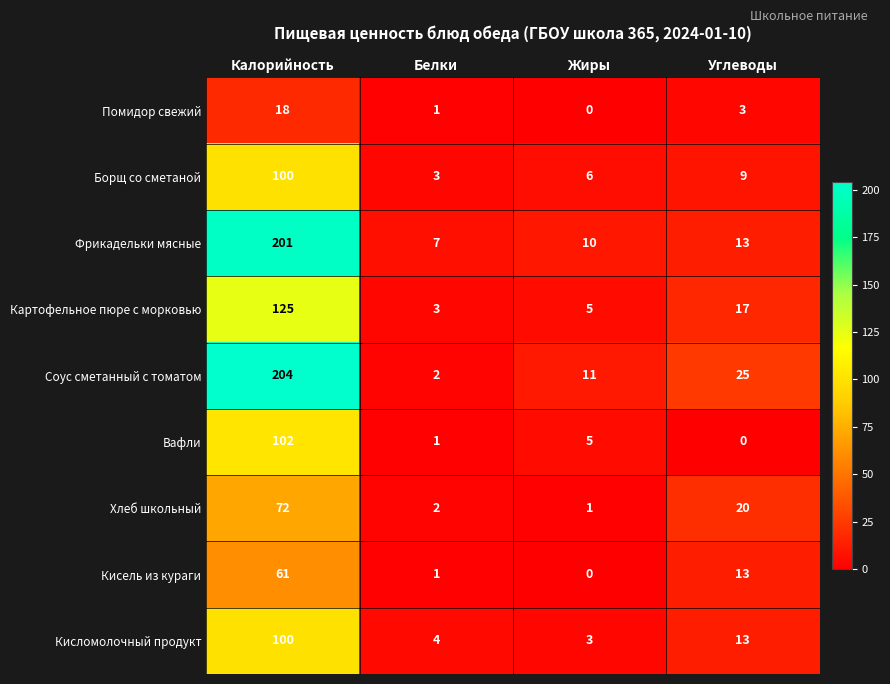

What is the minimum value for Борщ со сметаной?

3